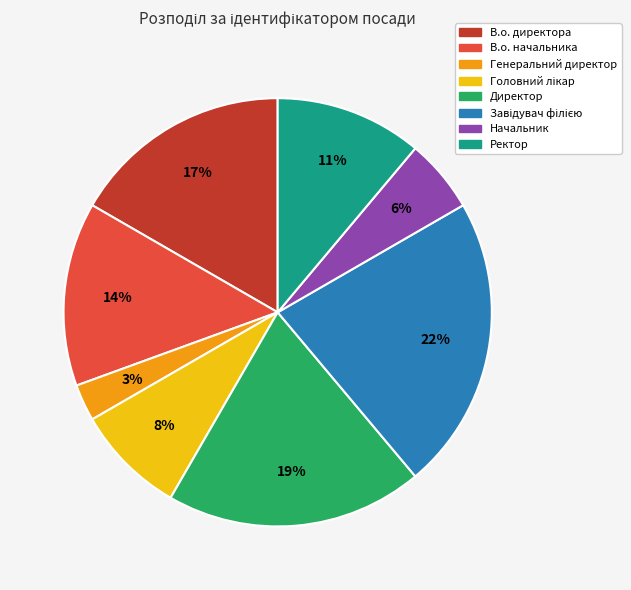

Is the sum of Начальник and Директор greater than half?

No